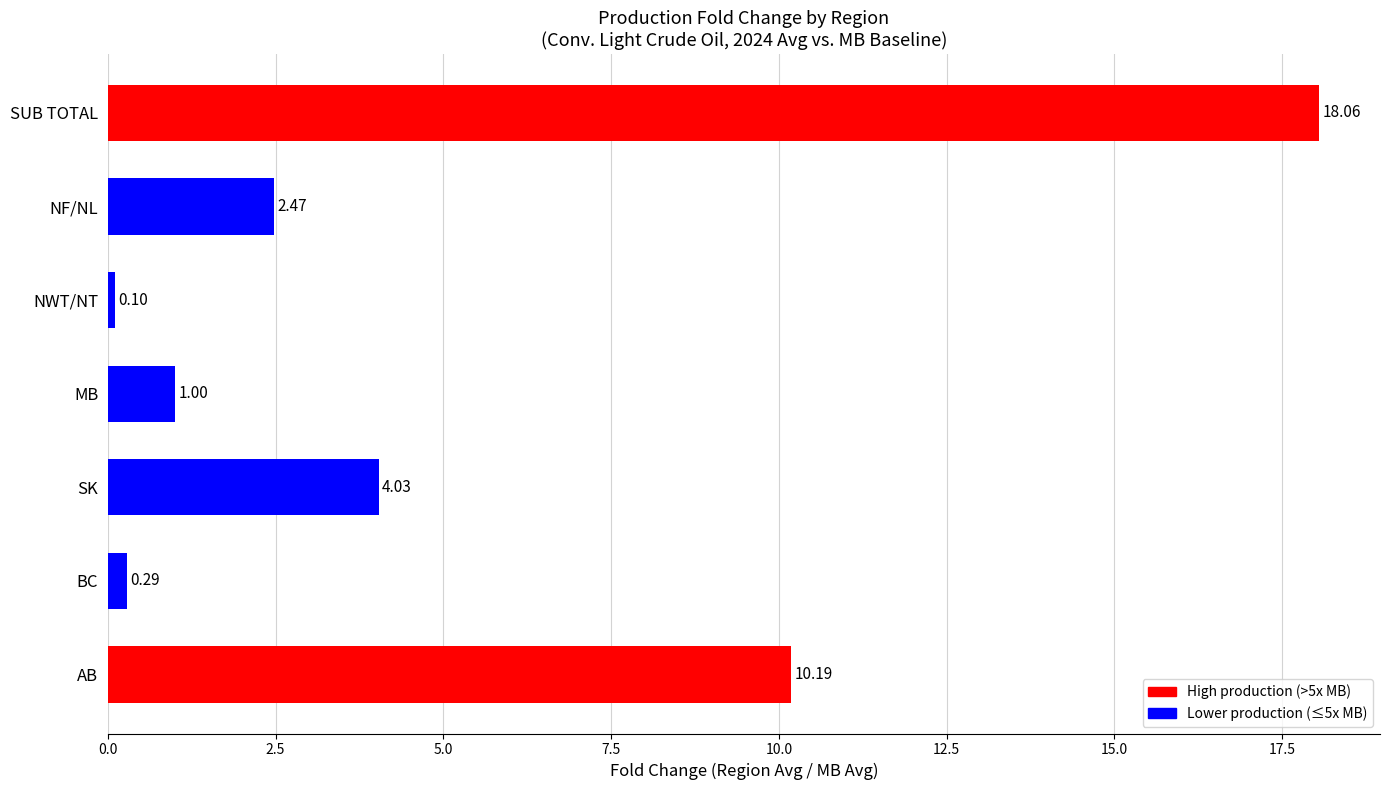

List the labels in order of value, largest first.

SUB TOTAL, AB, SK, NF/NL, MB, BC, NWT/NT